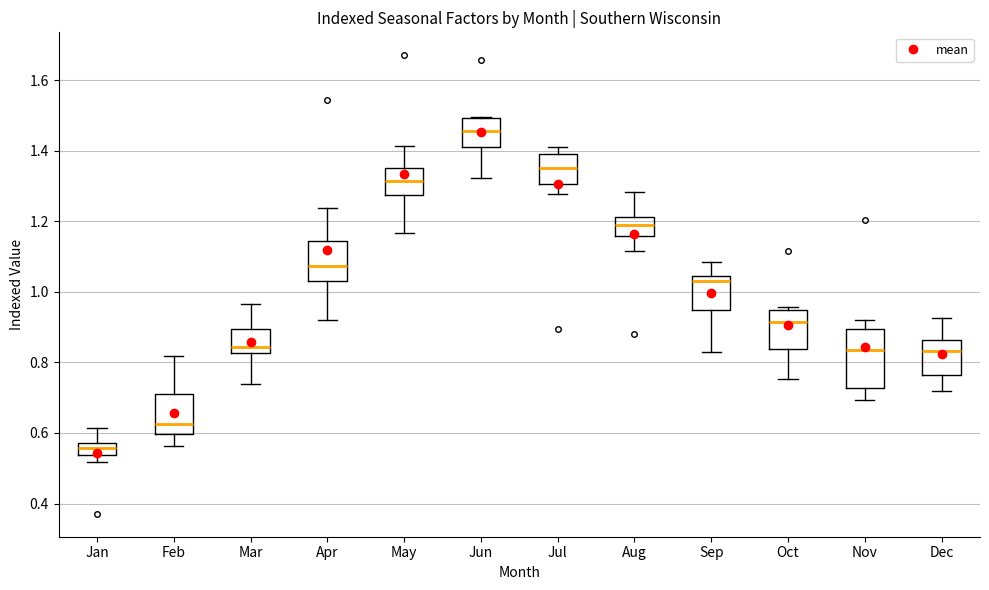

Where does the median line of the box for Feb sit on the y-axis? The values are not printed on the chart, so give them approximately, as read against the axis.

0.62